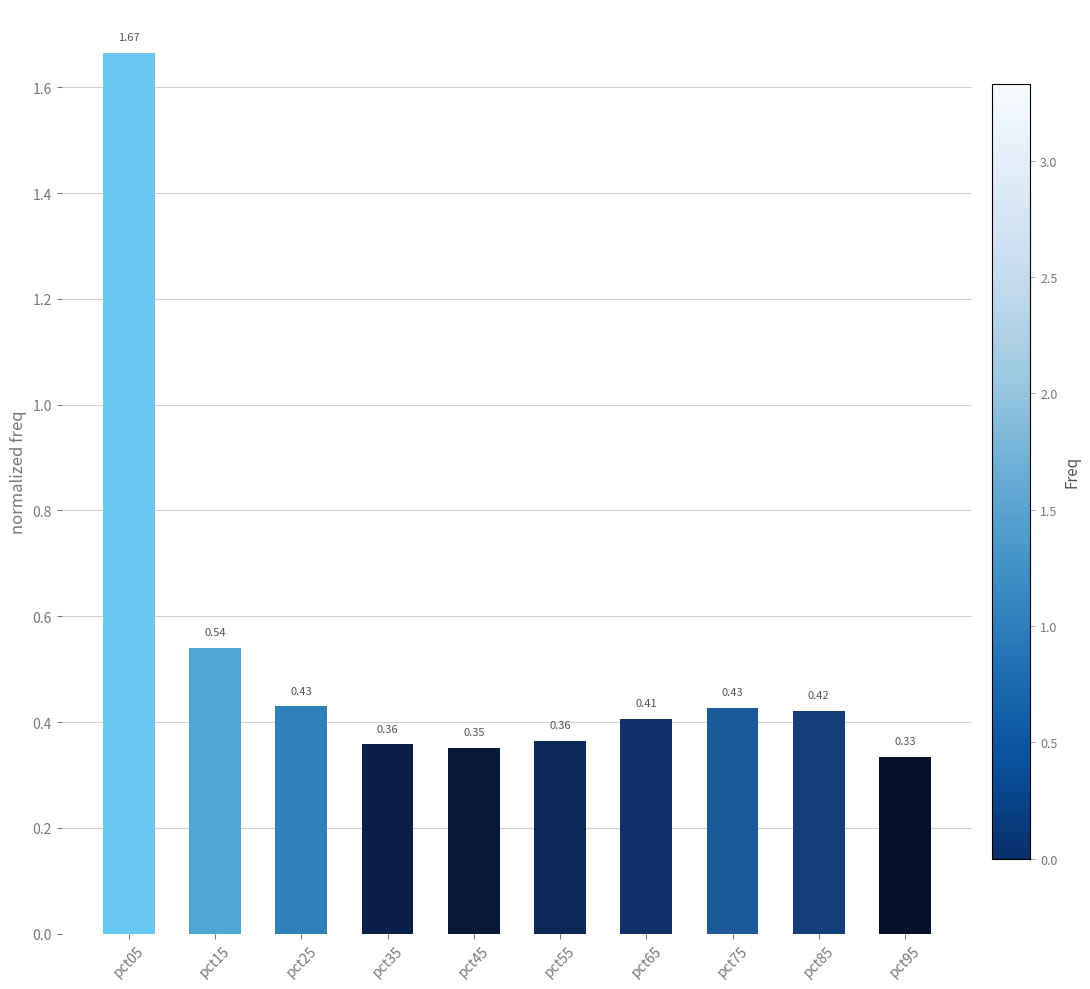

What is the difference between the maximum and minimum values?

1.3